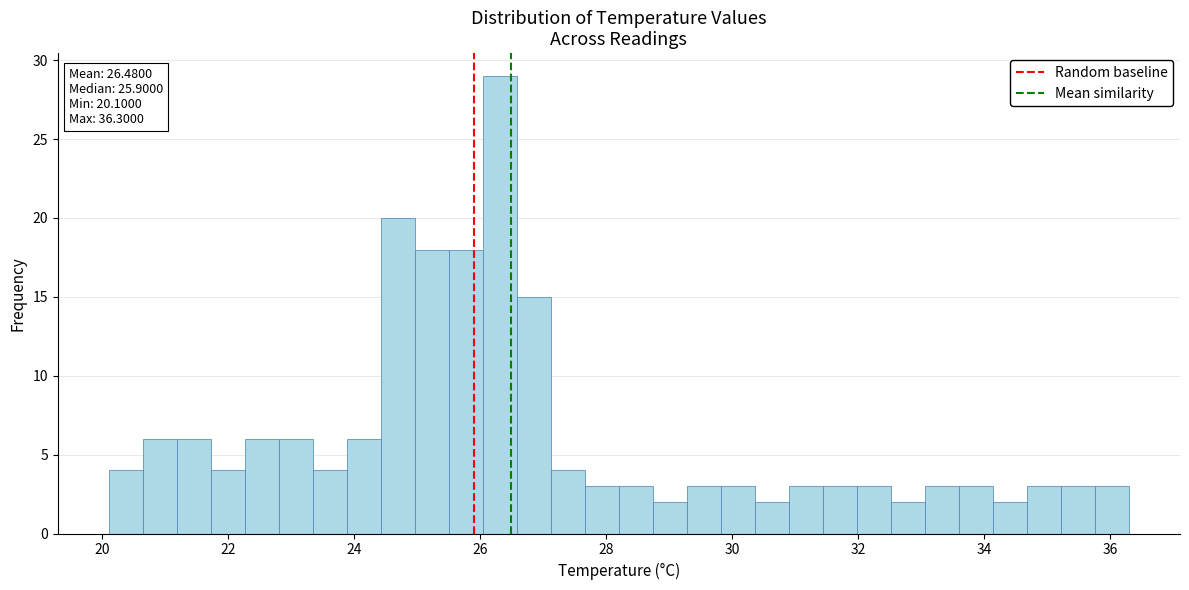

Around what value on the x-axis is the tallest bar? Give the approximate position of its centre, as read against the axis.

26.4